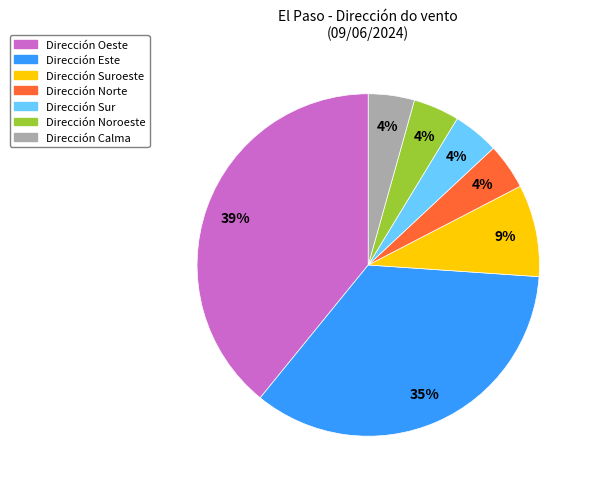

To the nearest percent, what is the difference between the largest and smallest slice percentages?

35%